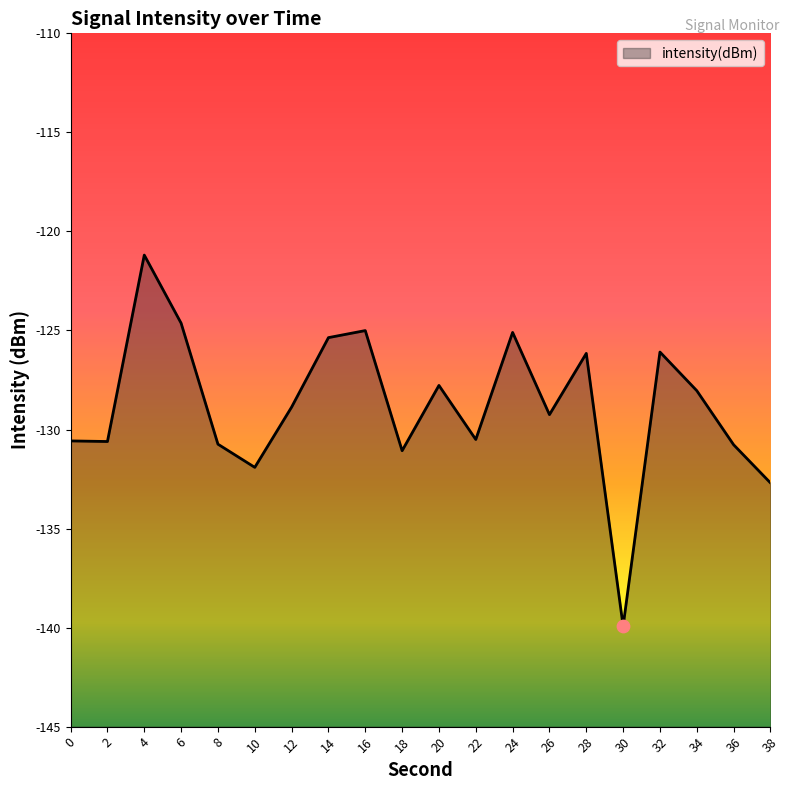

Between 24 and 34, which is larger?

24